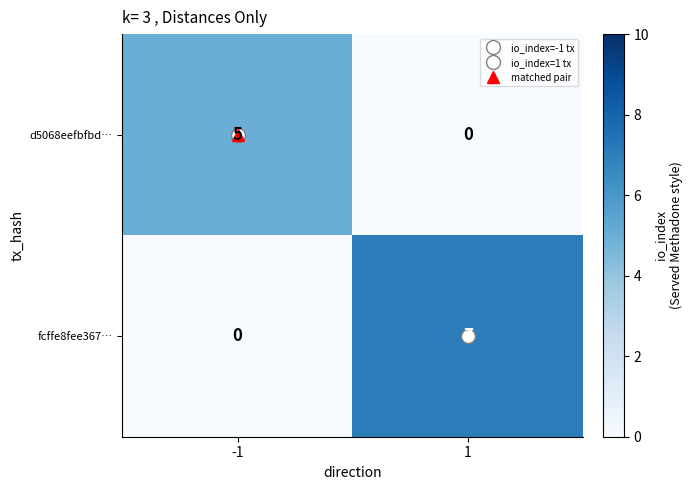

What is the spread (max minus min) of values at -1?

5